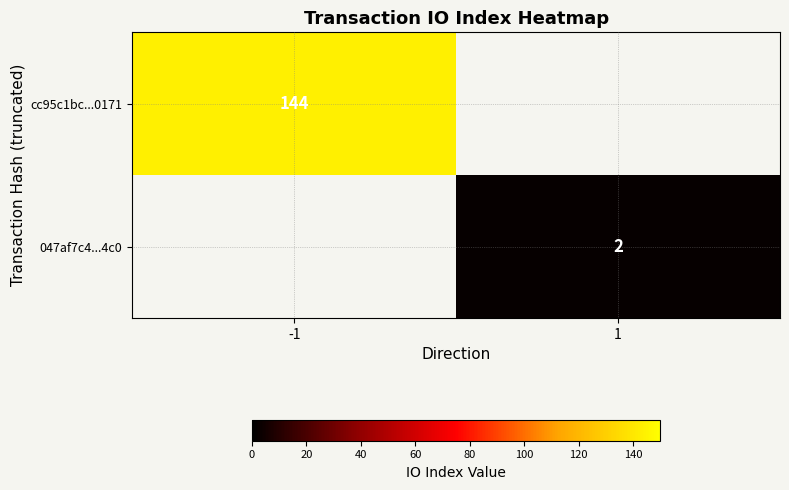

Is the value of 047af7c4...4c0 at 1 greater than the value of cc95c1bc...0171 at -1?

No